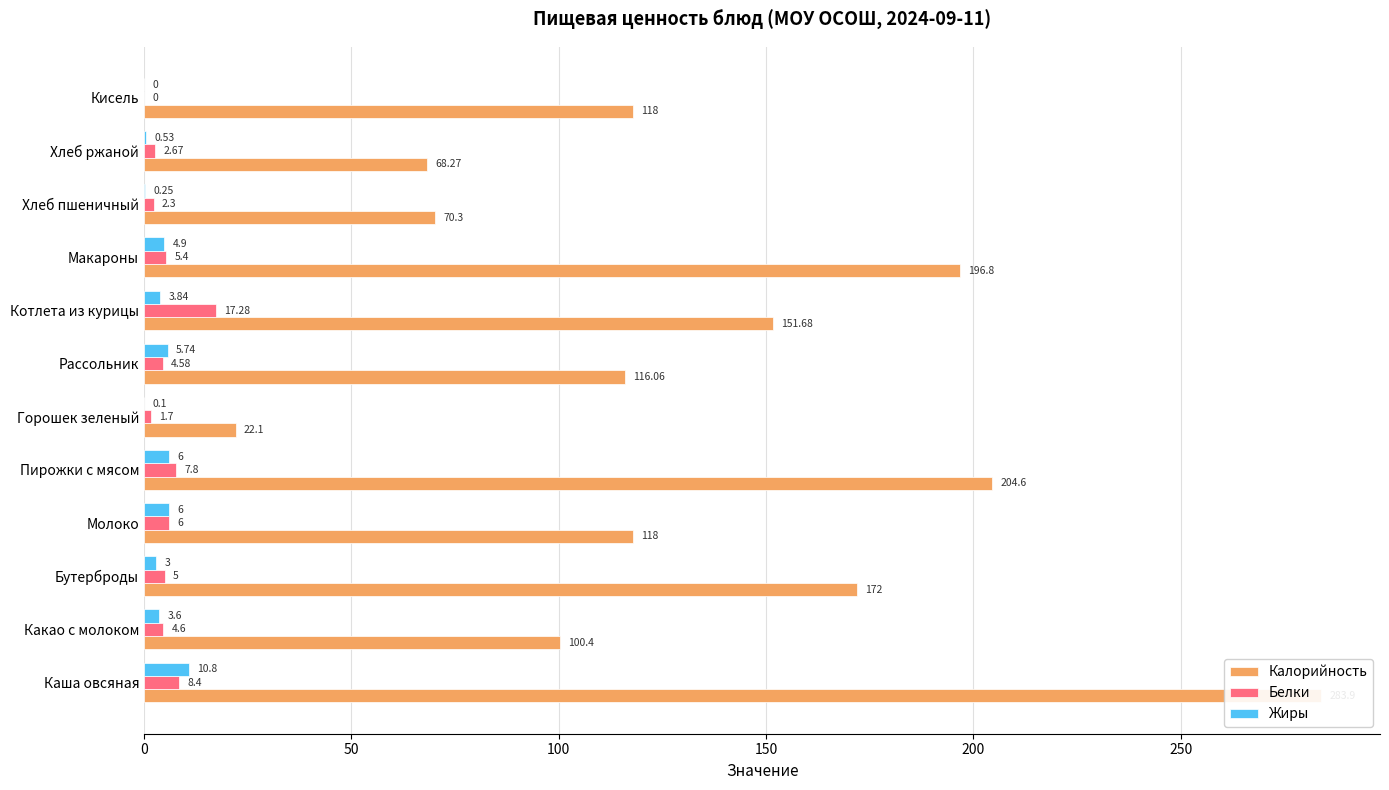

Which series has the largest range (max minus min)?

Калорийность